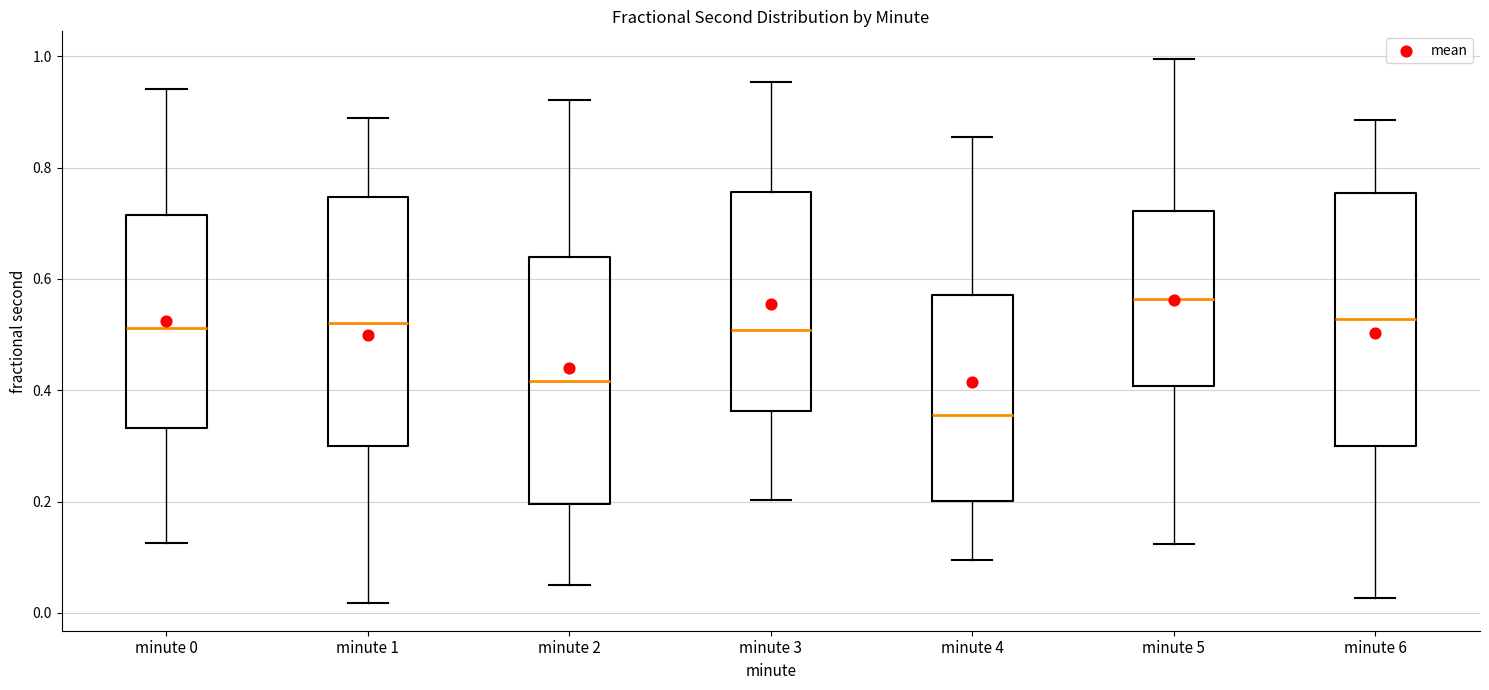

Reading left to right, transcribe this box plot: for each box, give where its median line is, the range the box spans, and where its two whiskers end, as read against the y-axis. The values are not printed on the chart, so give them approximately, as read against the axis.

minute 0: median 0.52, box 0.34 to 0.72, whiskers 0.12 to 0.94
minute 1: median 0.52, box 0.30 to 0.74, whiskers 0.02 to 0.88
minute 2: median 0.42, box 0.20 to 0.64, whiskers 0.06 to 0.92
minute 3: median 0.50, box 0.36 to 0.76, whiskers 0.20 to 0.96
minute 4: median 0.36, box 0.20 to 0.58, whiskers 0.10 to 0.86
minute 5: median 0.56, box 0.40 to 0.72, whiskers 0.12 to 1.00
minute 6: median 0.52, box 0.30 to 0.76, whiskers 0.02 to 0.88